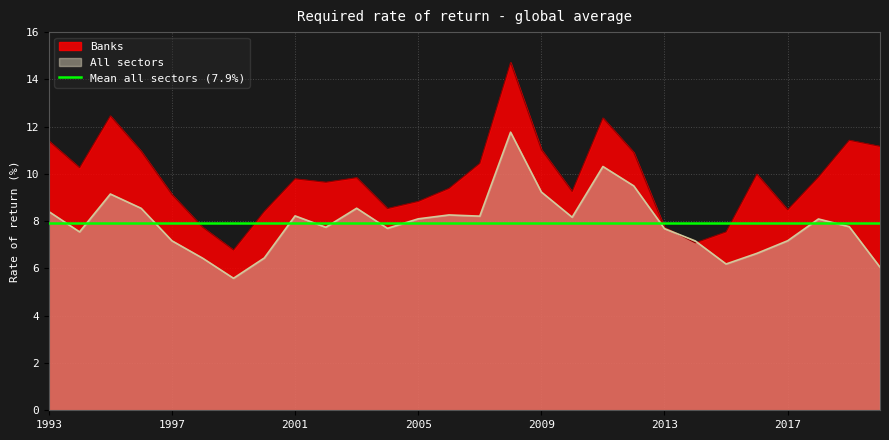

How many distinct data groups are displayed?

2